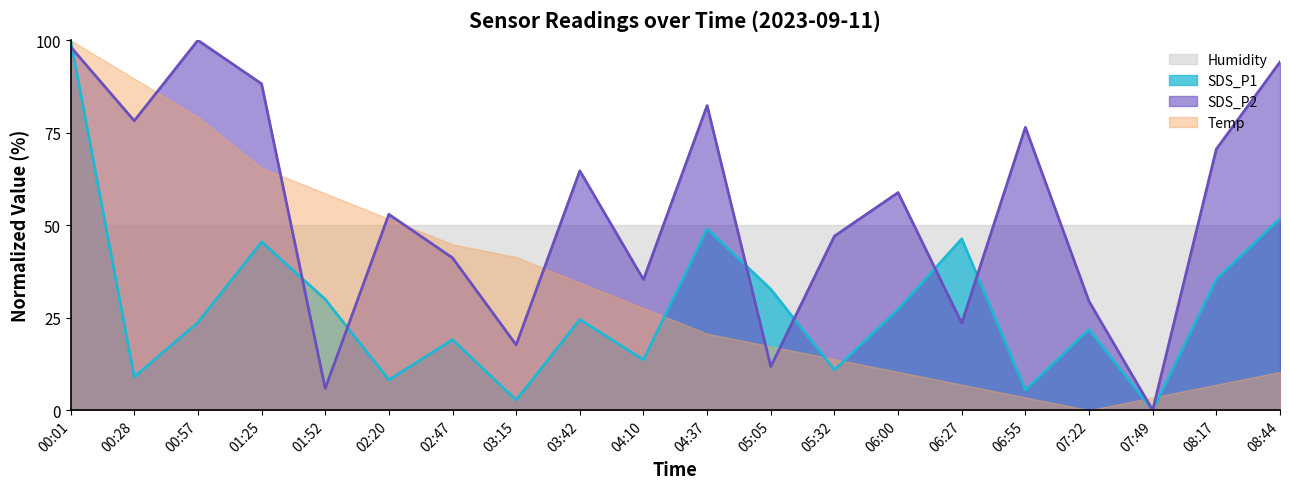

At which label does SDS_P1 first exceed 24?

00:01